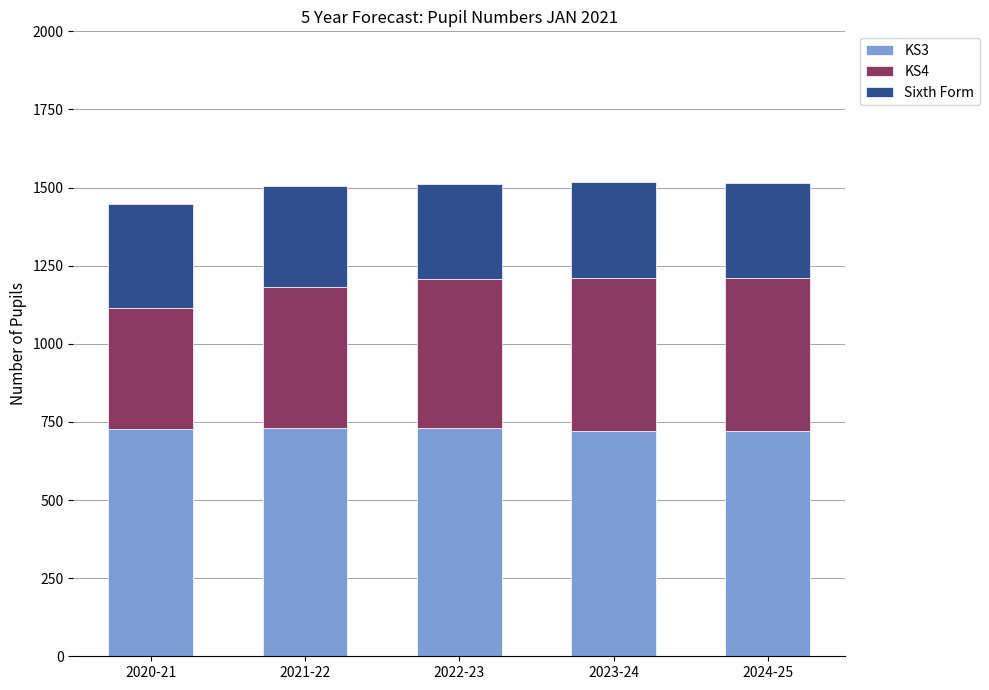

What is the total value across all series at 2023-24?

1517